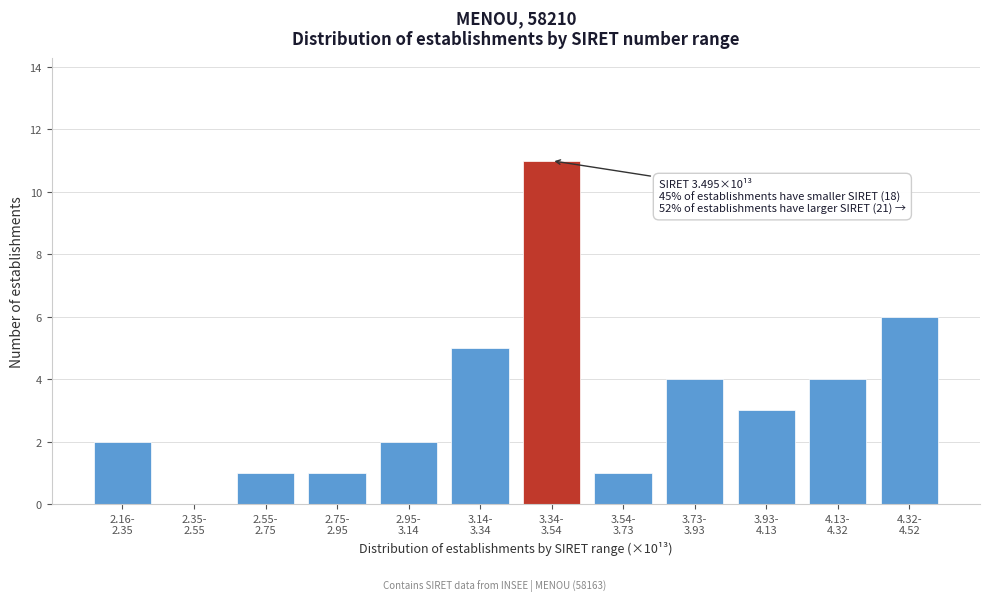

What is the sum of all values?

40